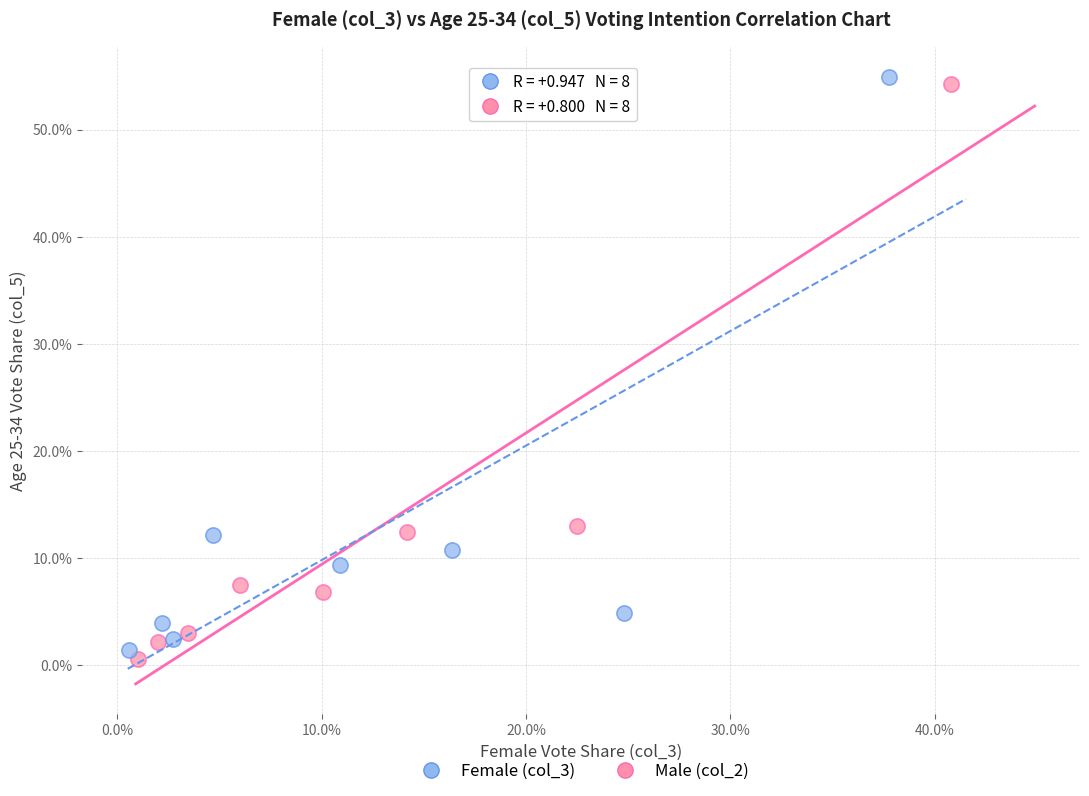

What are all the series names shown in the legend?

Female (col_3), Male (col_2)